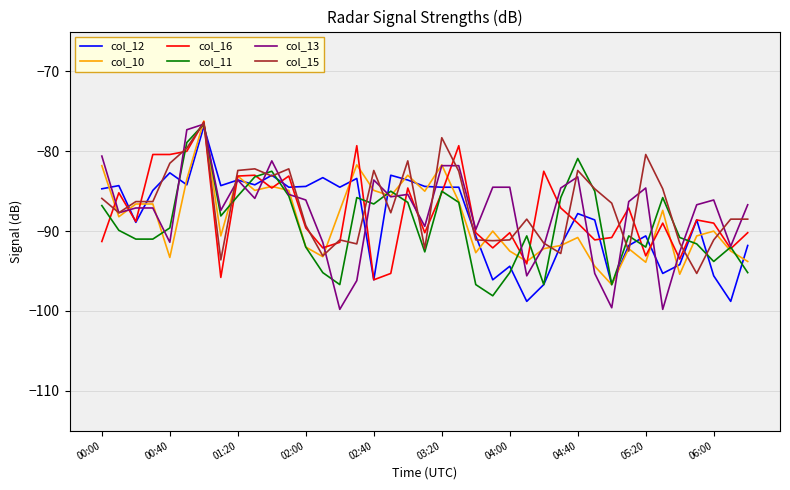

What is the lowest value of the col_15 series?

-95.3